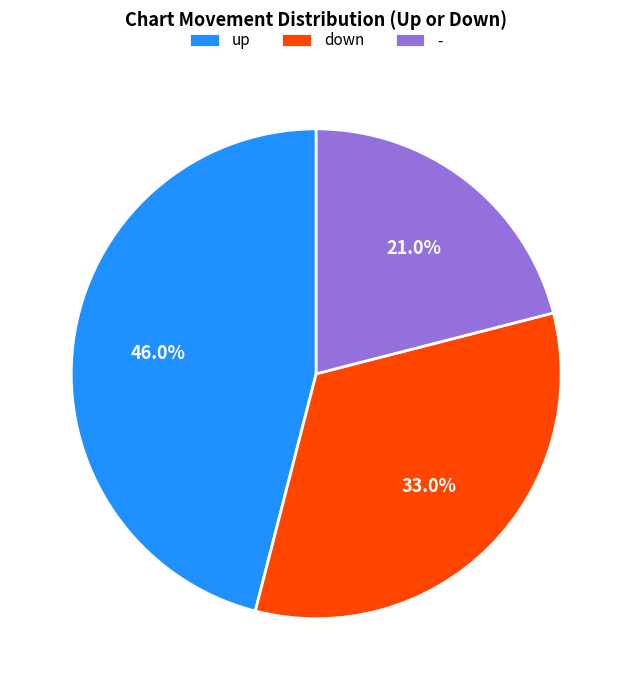

Which slice is the smallest?

-